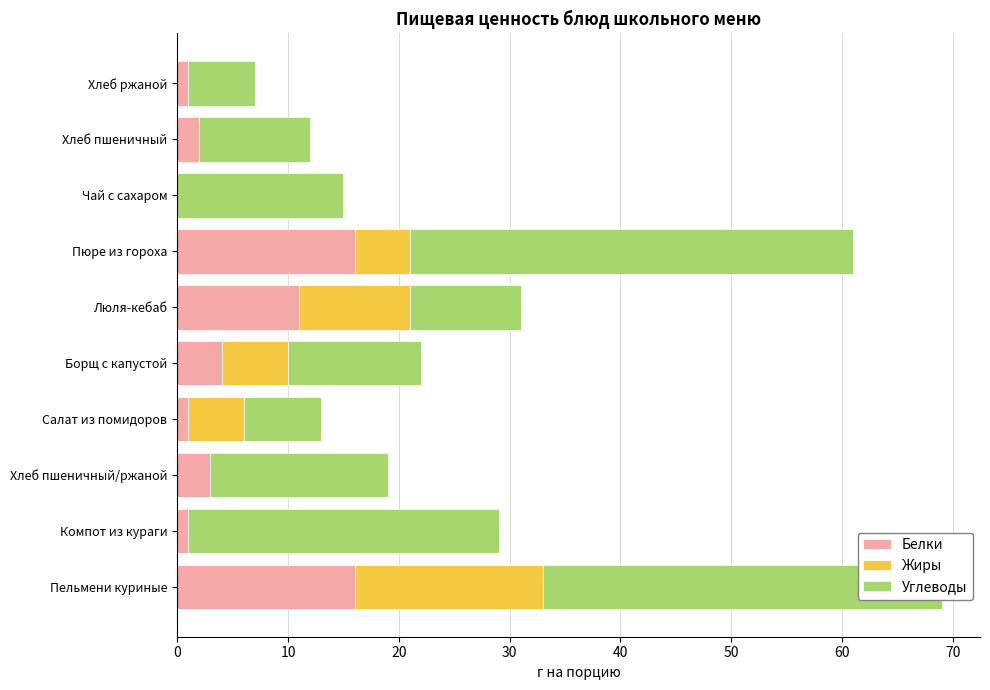

The Белки series shows 2 at Хлеб пшеничный. True or false?

True